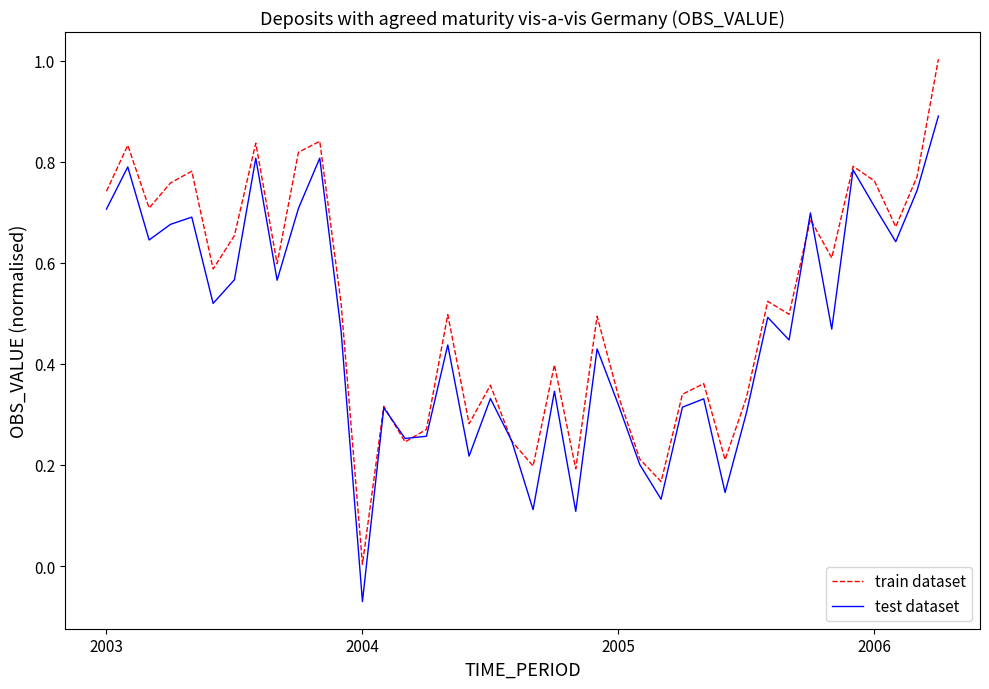

List the series in order of their overall mean, lowest first.

test dataset, train dataset